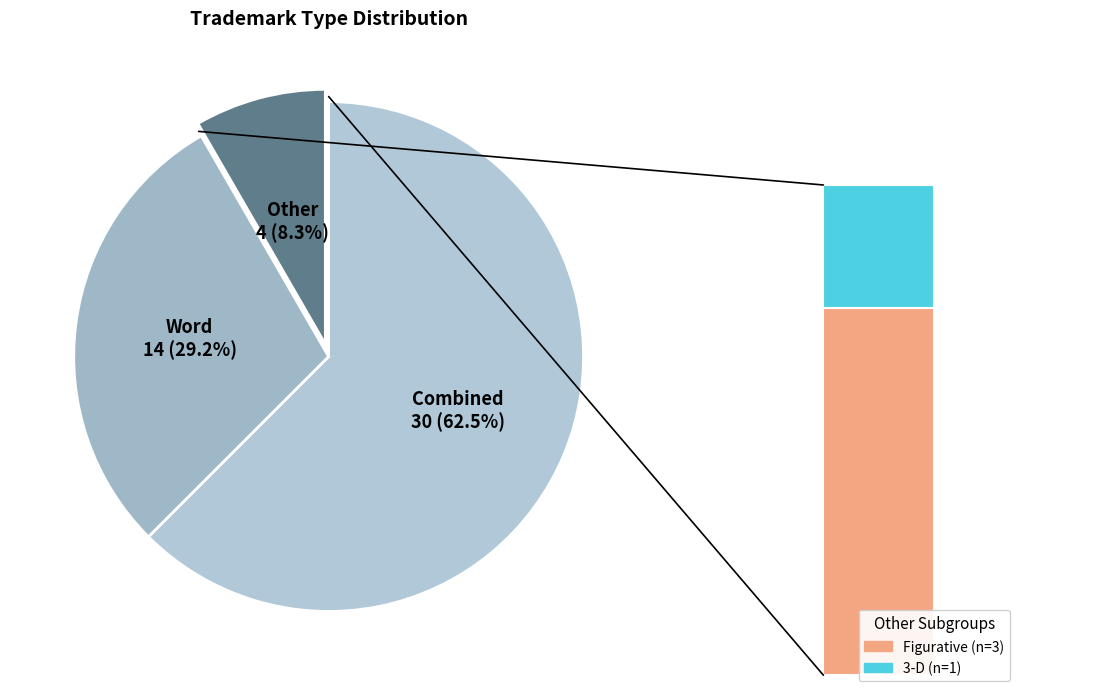

To the nearest percent, what percentage of the pie is Combined?

62%